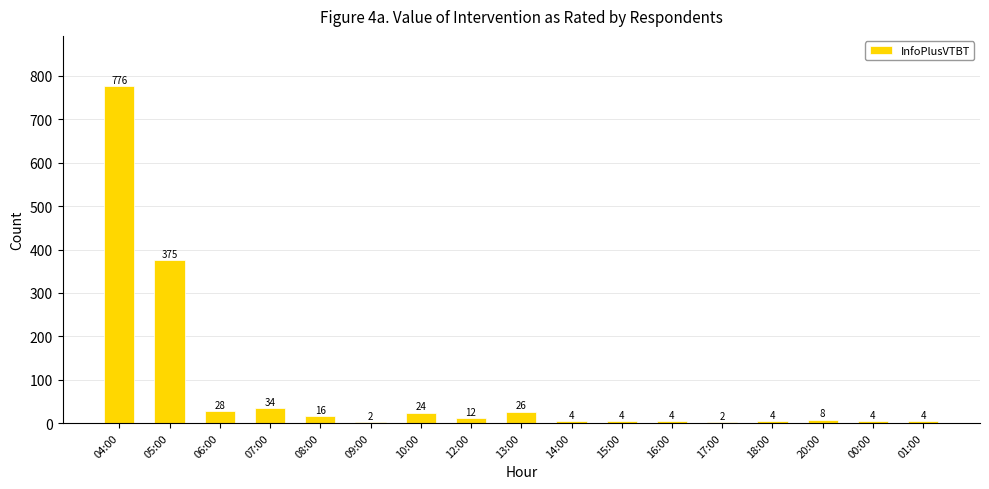

What is the maximum value shown in the chart?

776